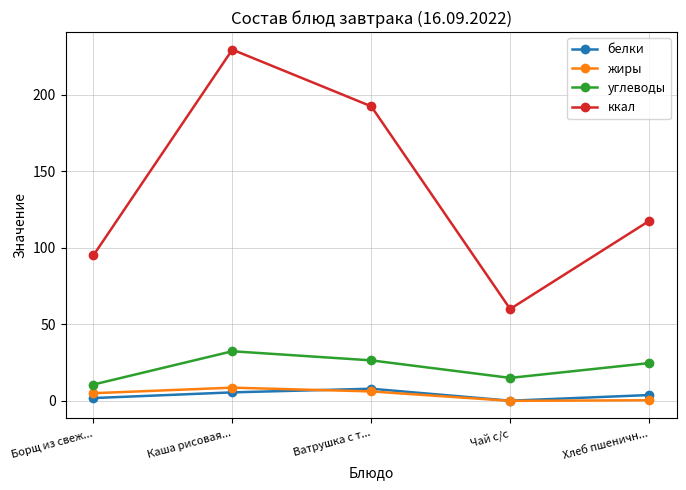

True or false: углеводы has more than 0 points higher than both neighbors.

True